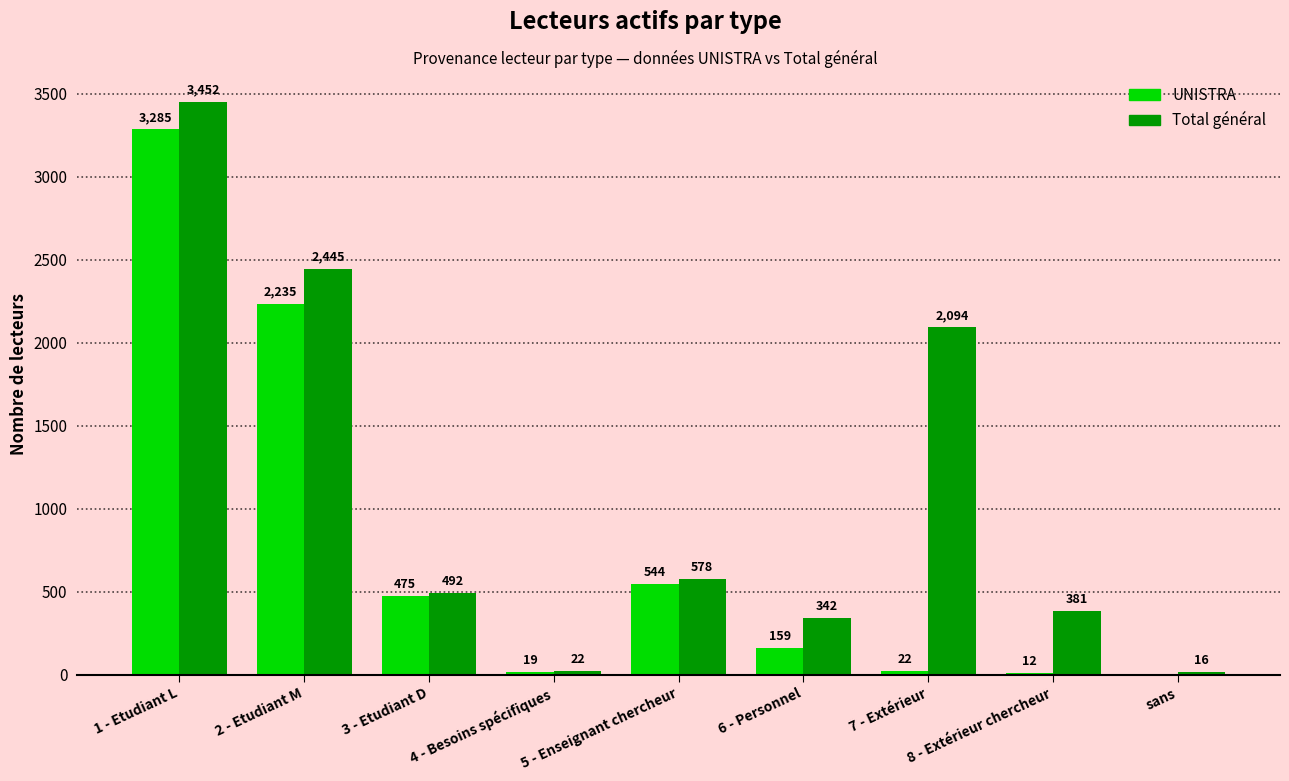

What is the difference between the UNISTRA values at 8 - Extérieur chercheur and 2 - Etudiant M?

2223